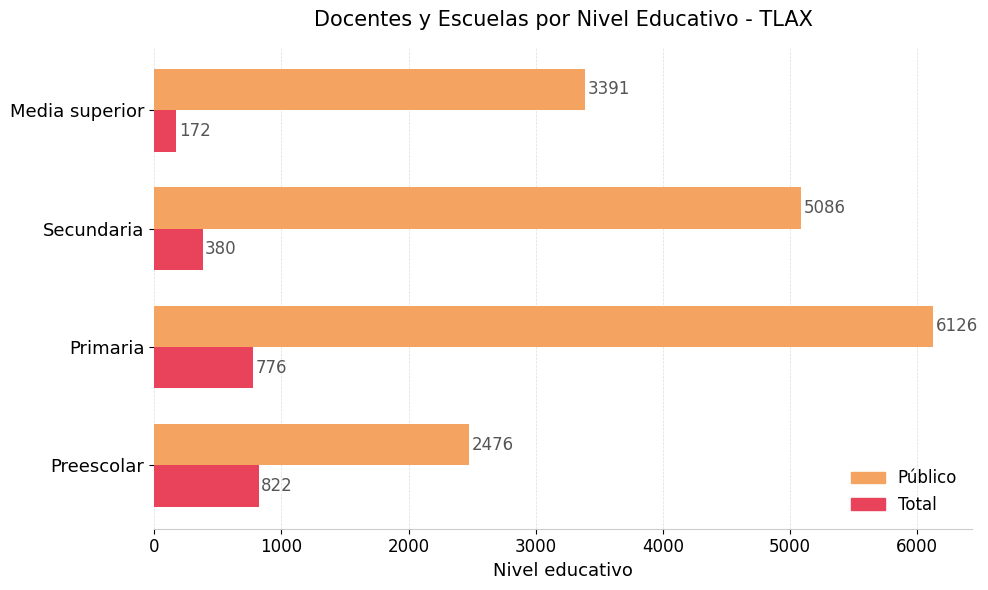

Count the number of data series in this chart.

2